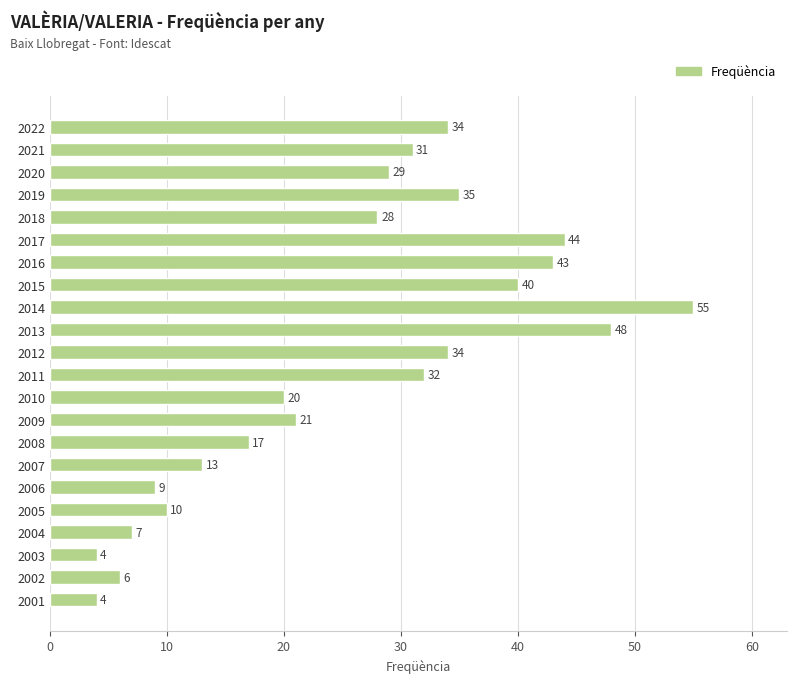

What is the average value?

26